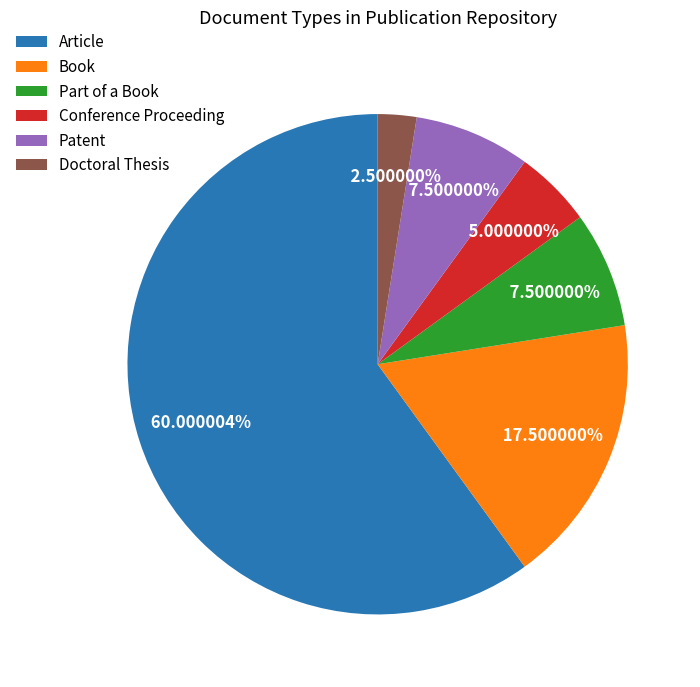

Which category has the smallest portion of the pie?

Doctoral Thesis